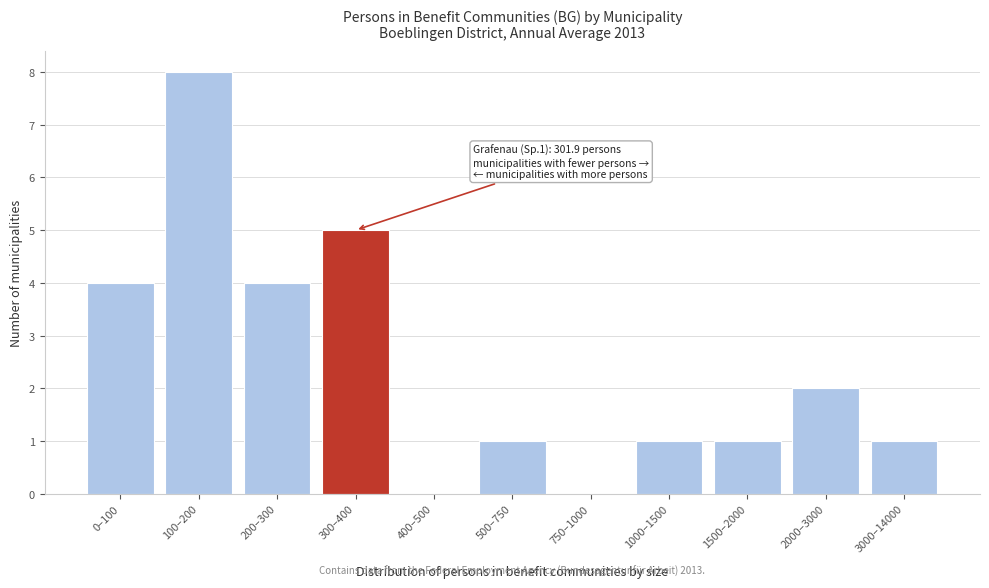

Reading left to right, extract all data points from this chart.

0–100=4	100–200=8	200–300=4	300–400=5	400–500=0	500–750=1	750–1000=0	1000–1500=1	1500–2000=1	2000–3000=2	3000–14000=1